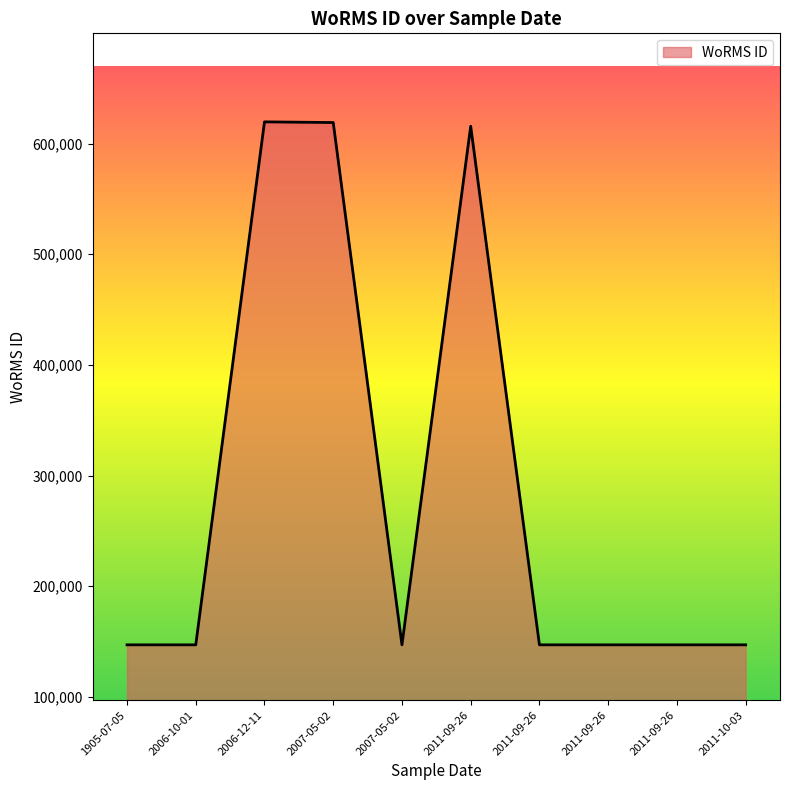

Is this an area chart (filled region under the line)?

Yes